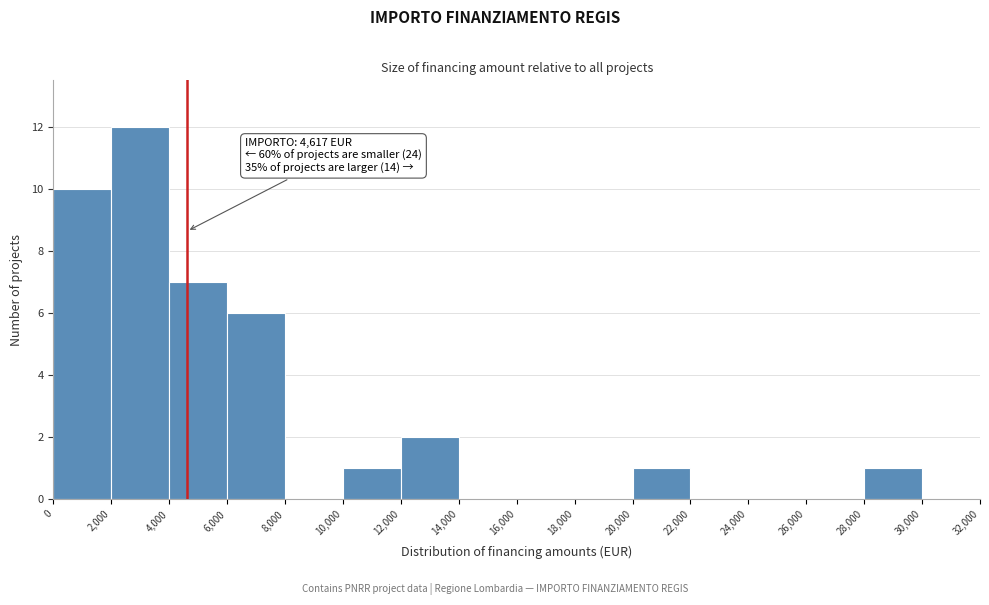

Which range on the x-axis has the tallest bar?

2,000 to 4,000